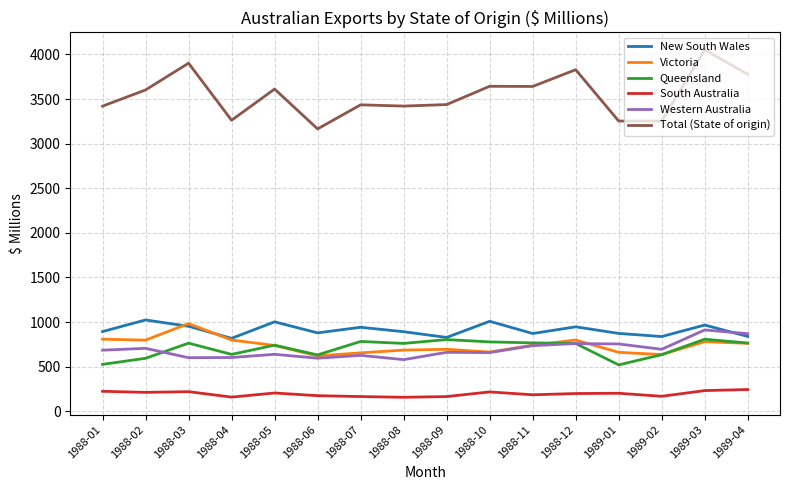

True or false: Total (State of origin) and South Australia intersect in this chart.

False